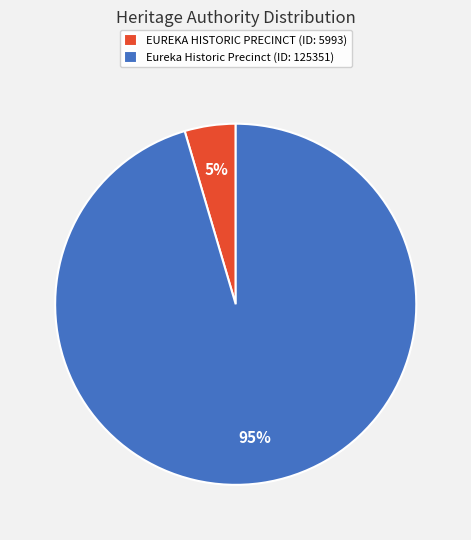

Which category has the smallest portion of the pie?

EUREKA HISTORIC PRECINCT